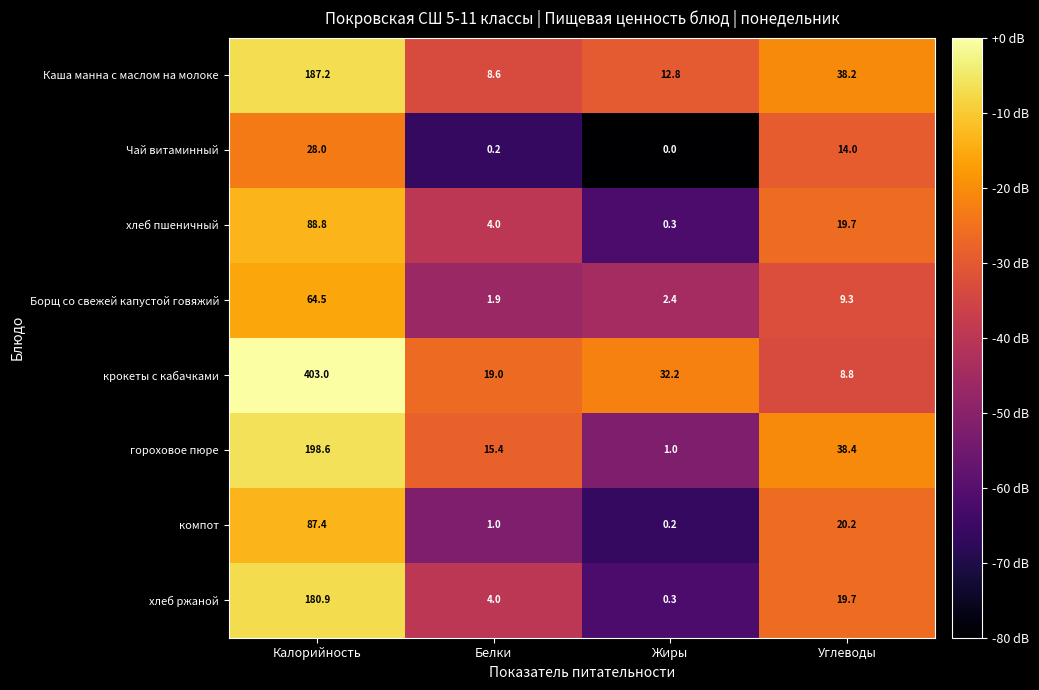

Which series has the largest range (max minus min)?

крокеты с кабачками